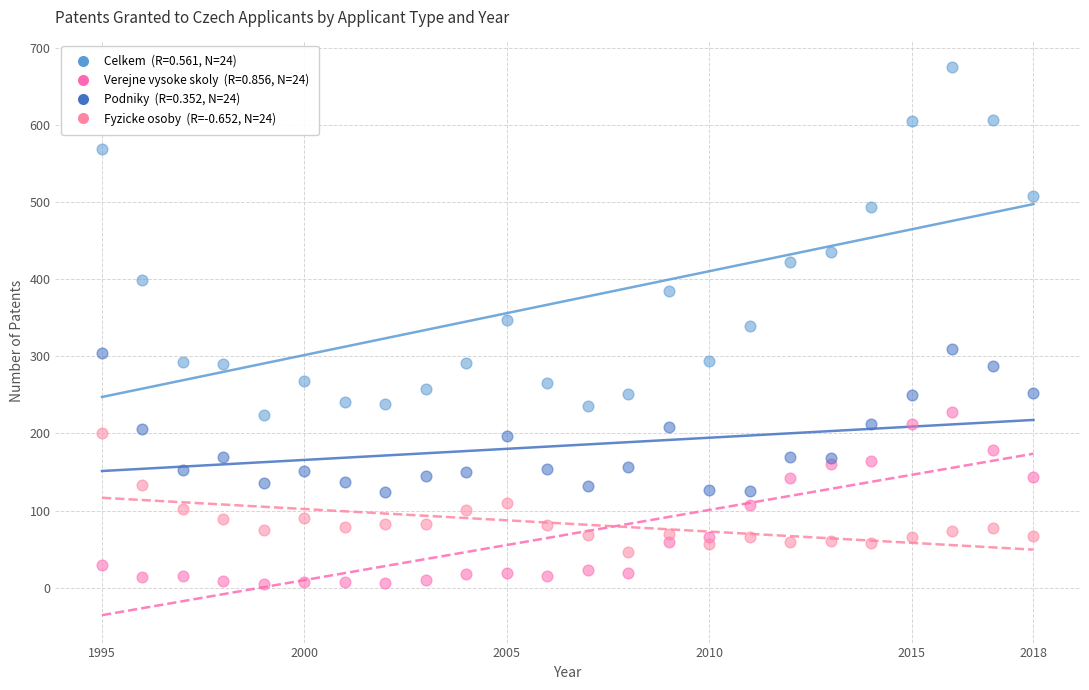

Across all data points, what is the range of X values (max minus min)?

23.0